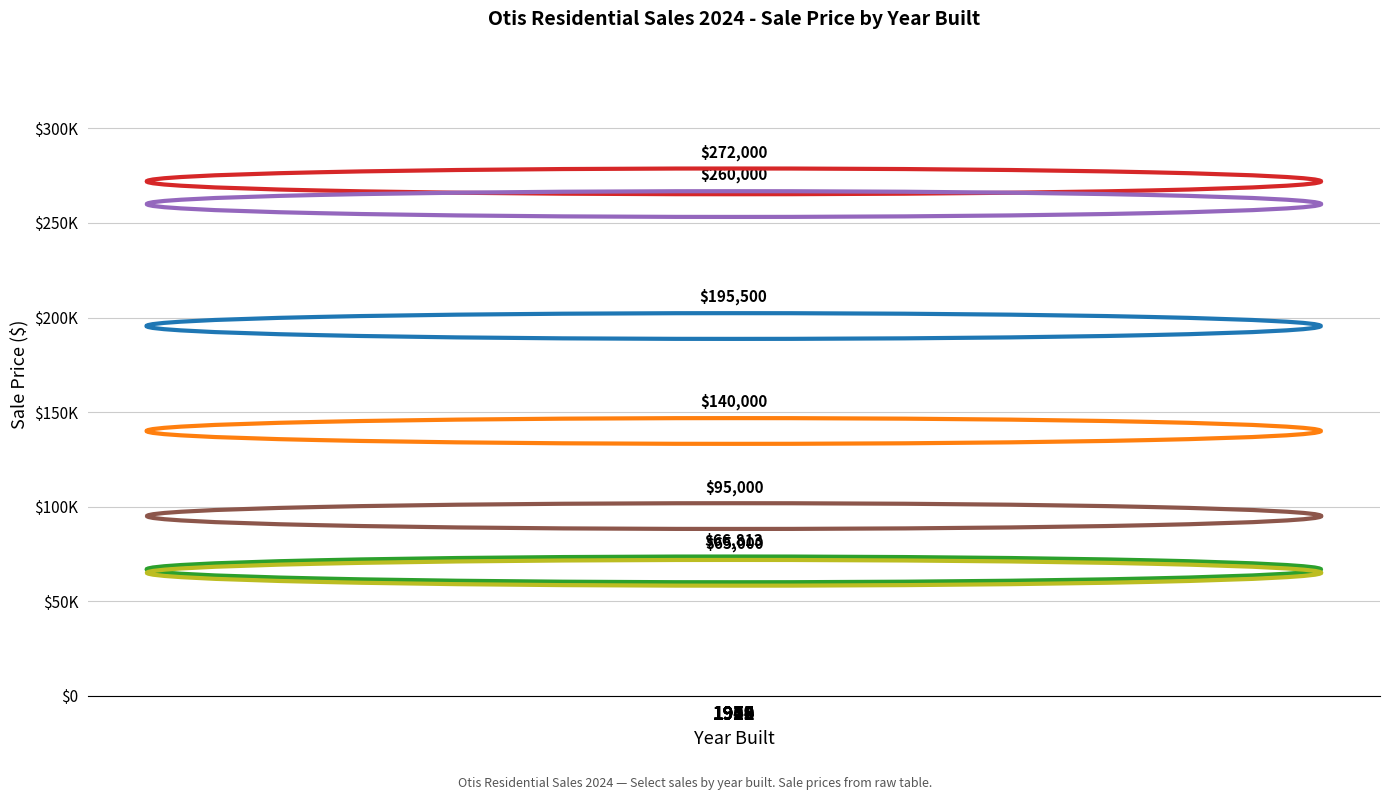

Reading right to left, extract all data points from this chart.

95000.0	65000.0	260000.0	272000.0	66812.8	140000.0	195500.0